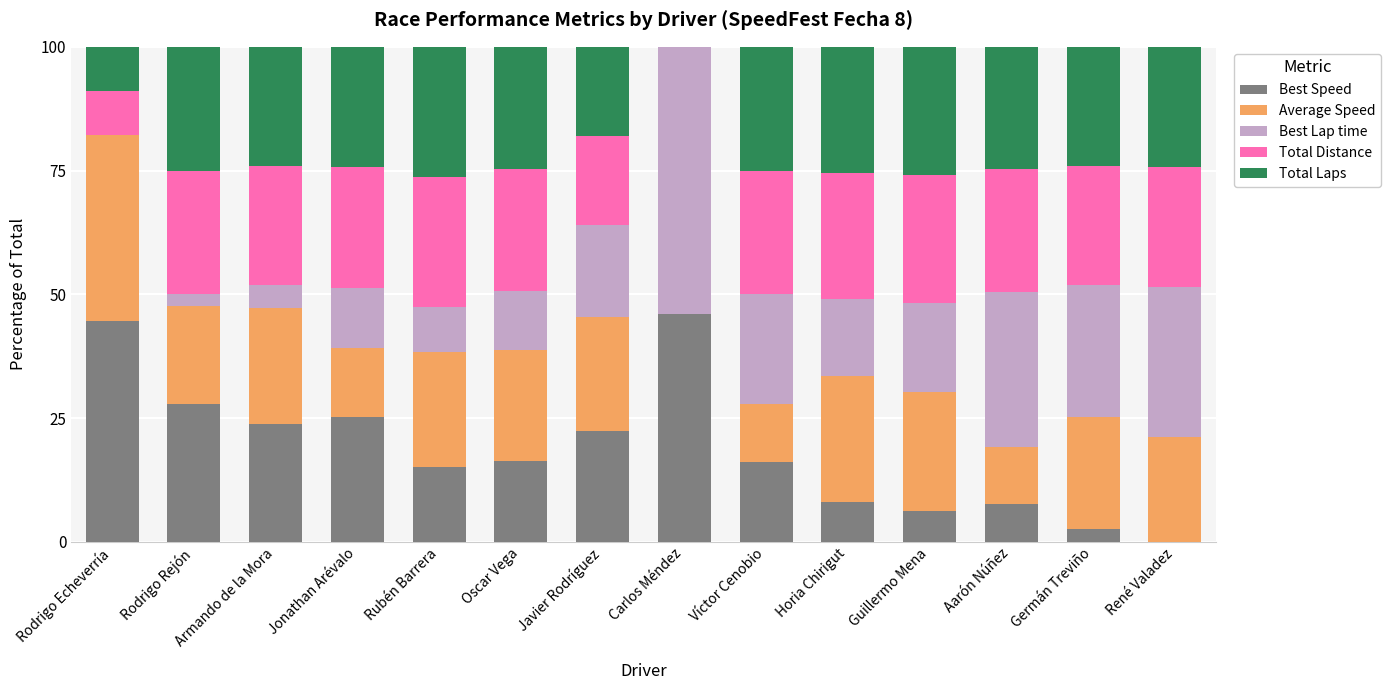

What is the sum of all Best Speed values?

261.7